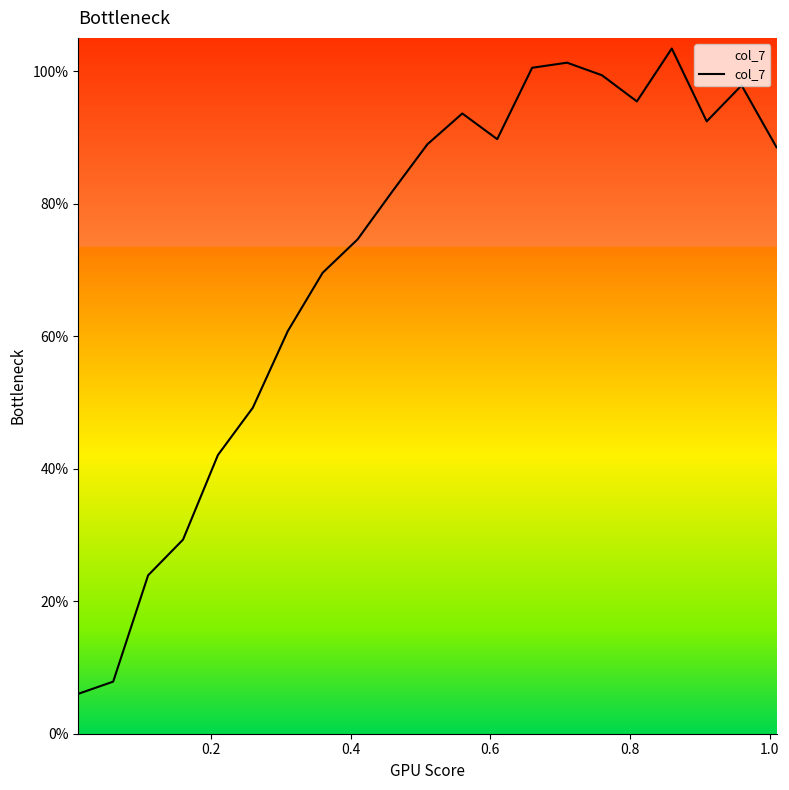

Is this an area chart (filled region under the line)?

Yes